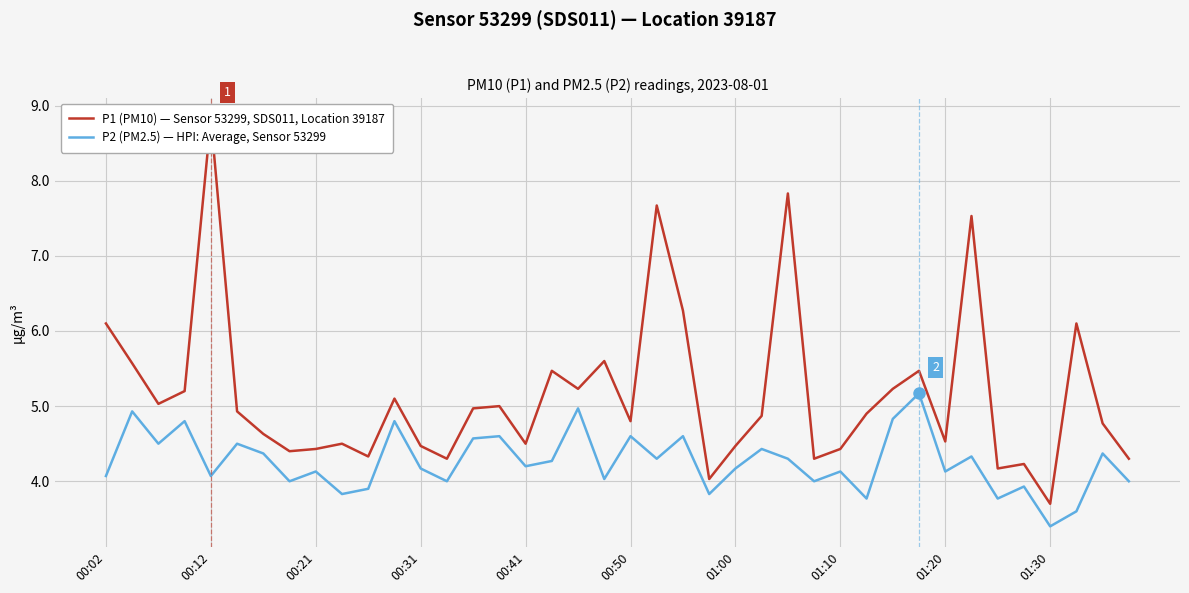

The P1 (PM10) — Sensor 53299, SDS011, Location 39187 series shows 11.7 at 21. True or false?

False